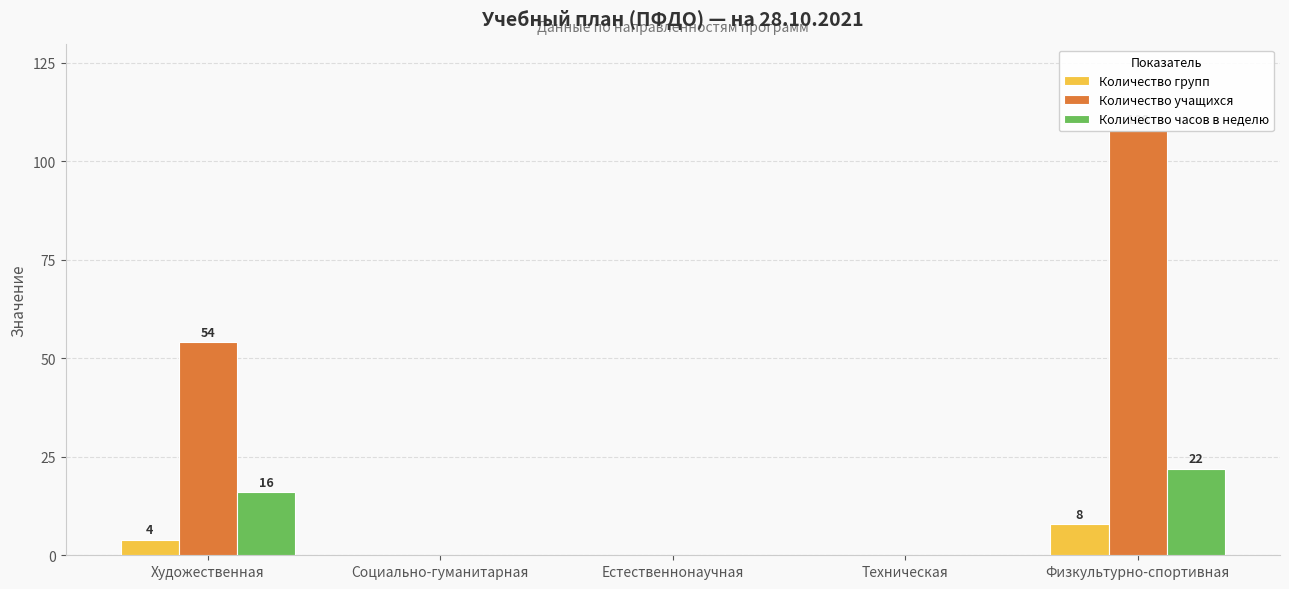

Reading left to right, extract all data points from this chart.

Количество групп: 4	0	0	0	8
Количество учащихся: 54	0	0	0	108
Количество часов в неделю: 16	0	0	0	22